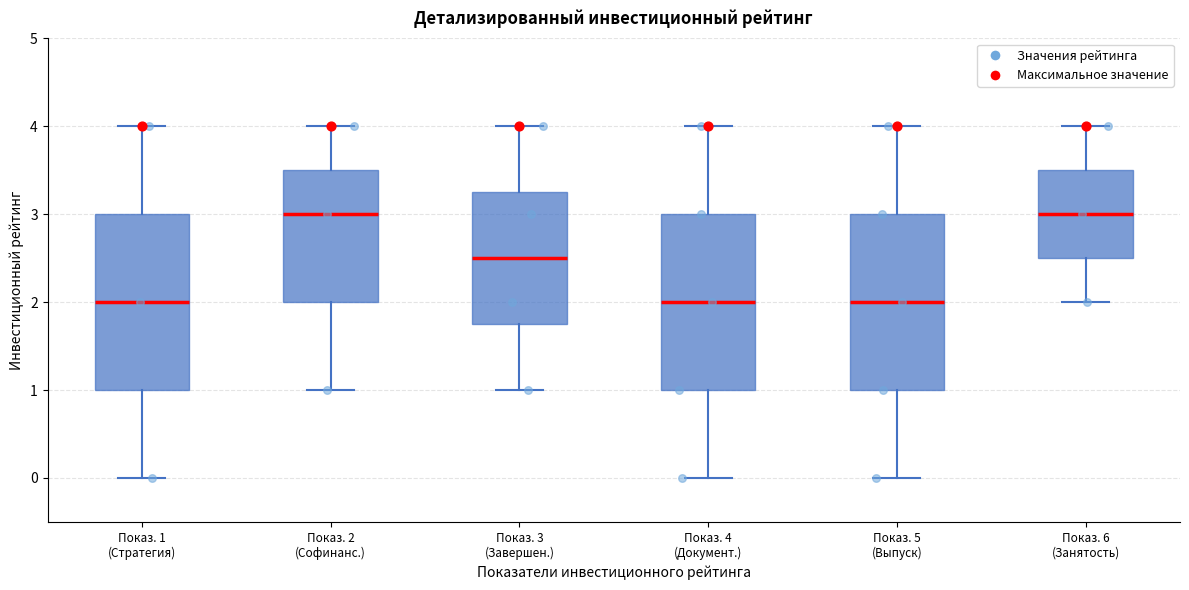

Reading left to right, transcribe this box plot: for each box, give where its median line is, the range the box spans, and where its two whiskers end, as read against the y-axis. The values are not printed on the chart, so give them approximately, as read against the axis.

Показ. 1 (Стратегия): median 2.0, box 1.0 to 3.0, whiskers 0.0 to 4.0
Показ. 2 (Софинанс.): median 3.0, box 2.0 to 3.5, whiskers 1.0 to 4.0
Показ. 3 (Завершен.): median 2.5, box 1.8 to 3.3, whiskers 1.0 to 4.0
Показ. 4 (Документ.): median 2.0, box 1.0 to 3.0, whiskers 0.0 to 4.0
Показ. 5 (Выпуск): median 2.0, box 1.0 to 3.0, whiskers 0.0 to 4.0
Показ. 6 (Занятость): median 3.0, box 2.5 to 3.5, whiskers 2.0 to 4.0